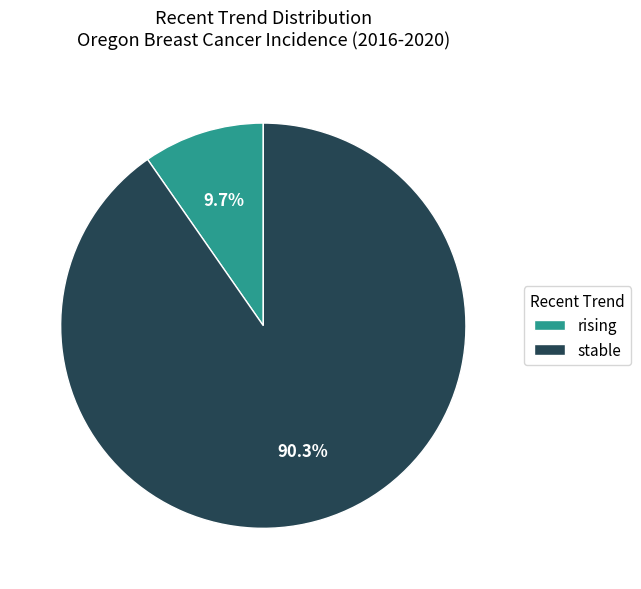

Is it true that rising is 10% of the pie?

True